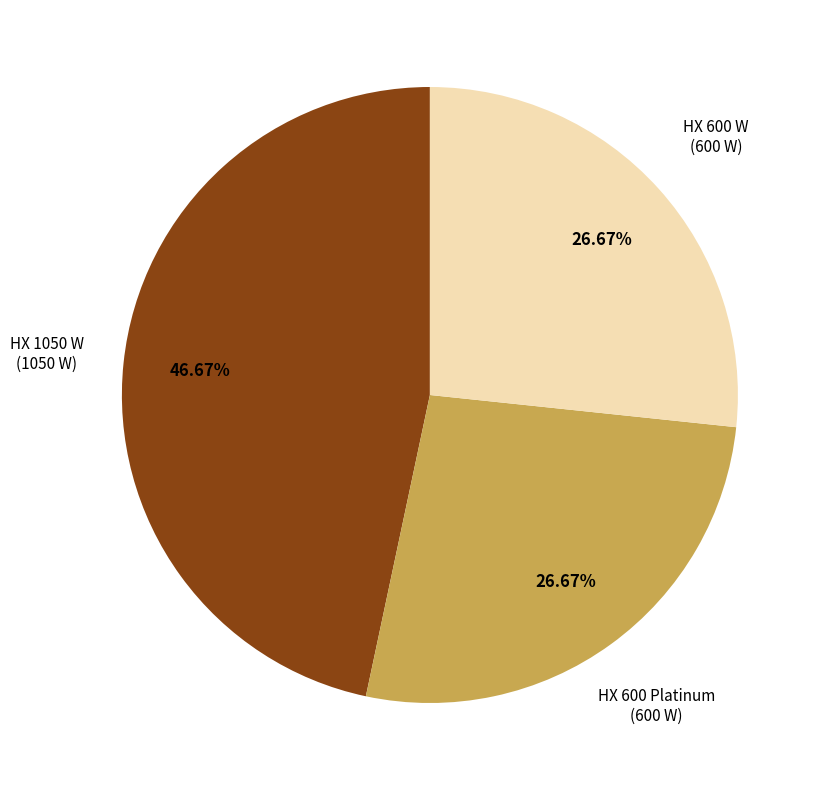

What percentage is the HX 1050 W slice, to the nearest percent?

47%